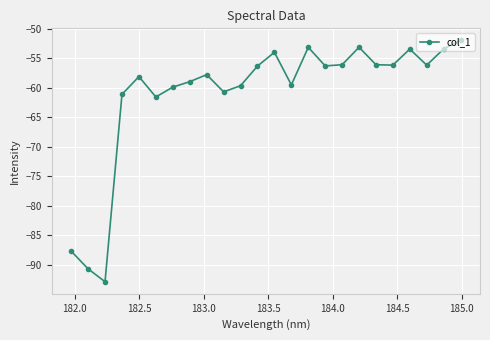

How many interior local valleys (lower than both neighbors) does the data have?

7